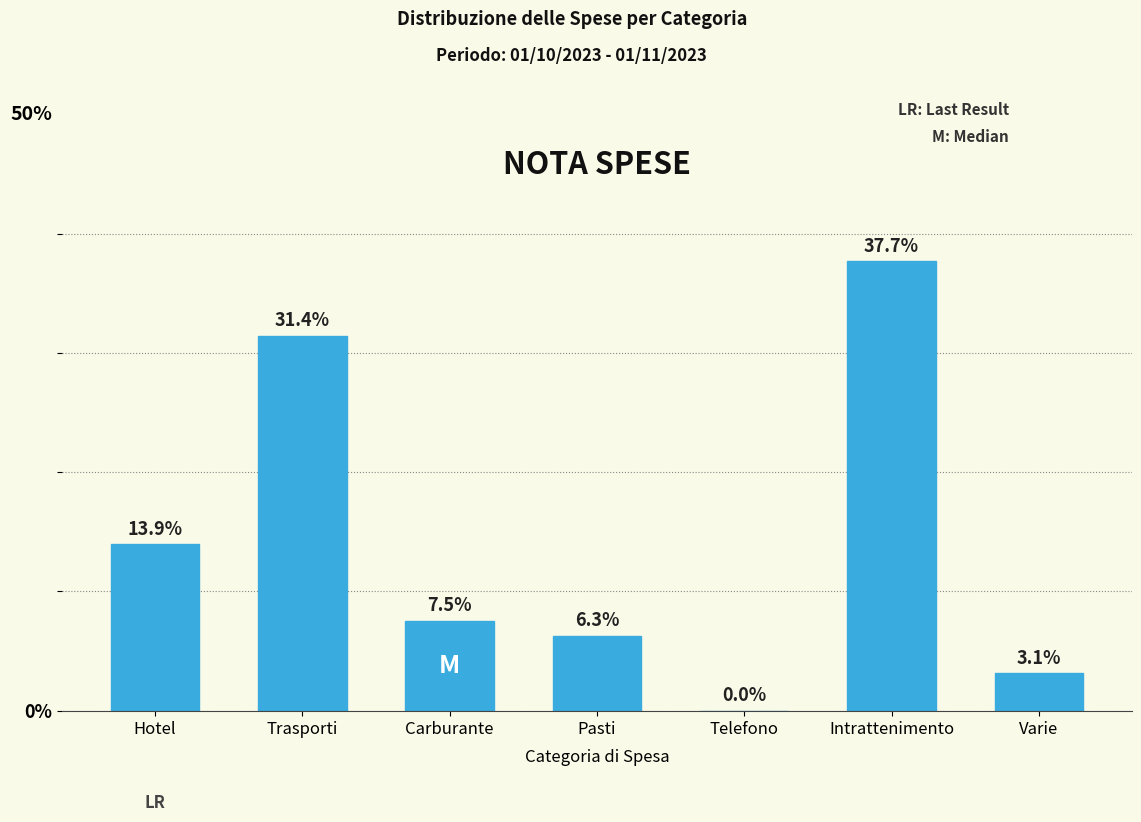

Reading left to right, what are all the values shown in this chart?

Hotel=13.9	Trasporti=31.4	Carburante=7.5	Pasti=6.3	Telefono=0.0	Intrattenimento=37.7	Varie=3.1